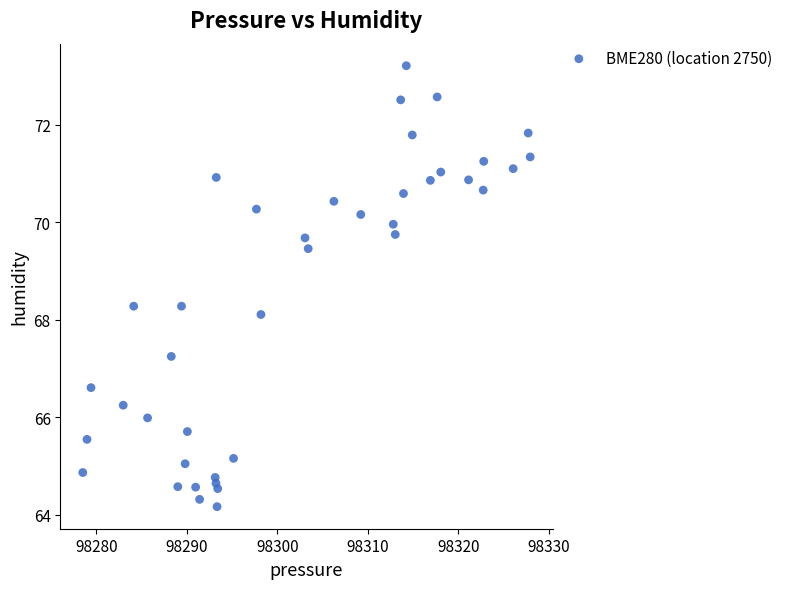

What Y value in the scatter plot is closest to 68?

68.1